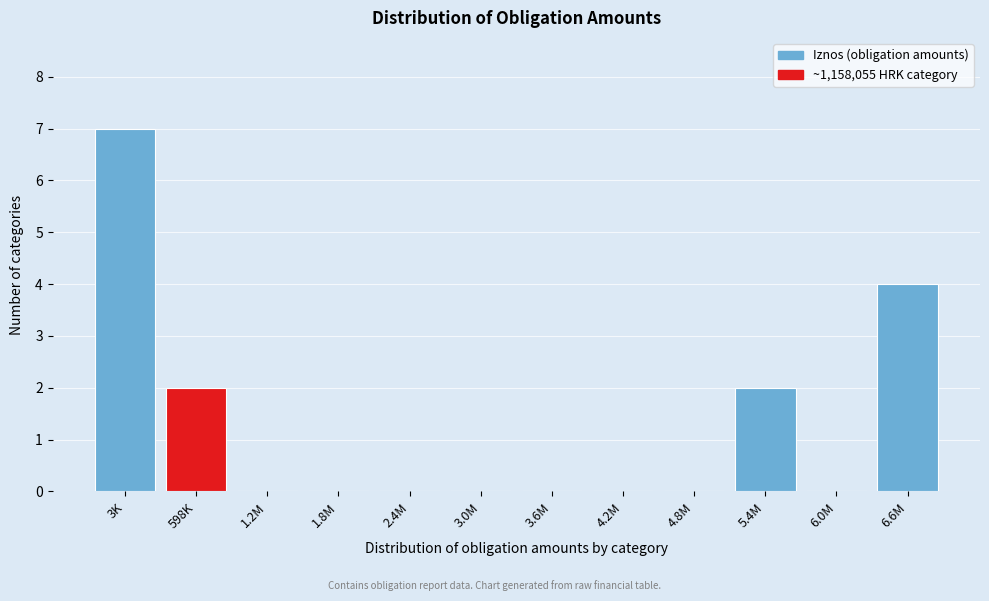

Reading left to right, extract all data points from this chart.

3K=7	598K=2	1.2M=0	1.8M=0	2.4M=0	3.0M=0	3.6M=0	4.2M=0	4.8M=0	5.4M=2	6.0M=0	6.6M=4